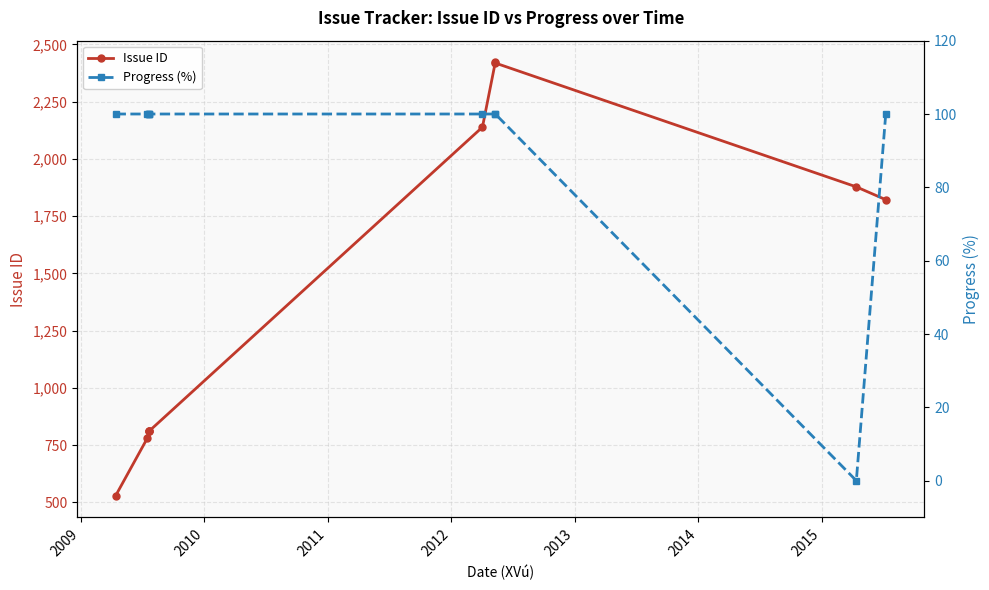

Rank the series at 2009 from highest to lowest value.

Issue ID, Progress (%)